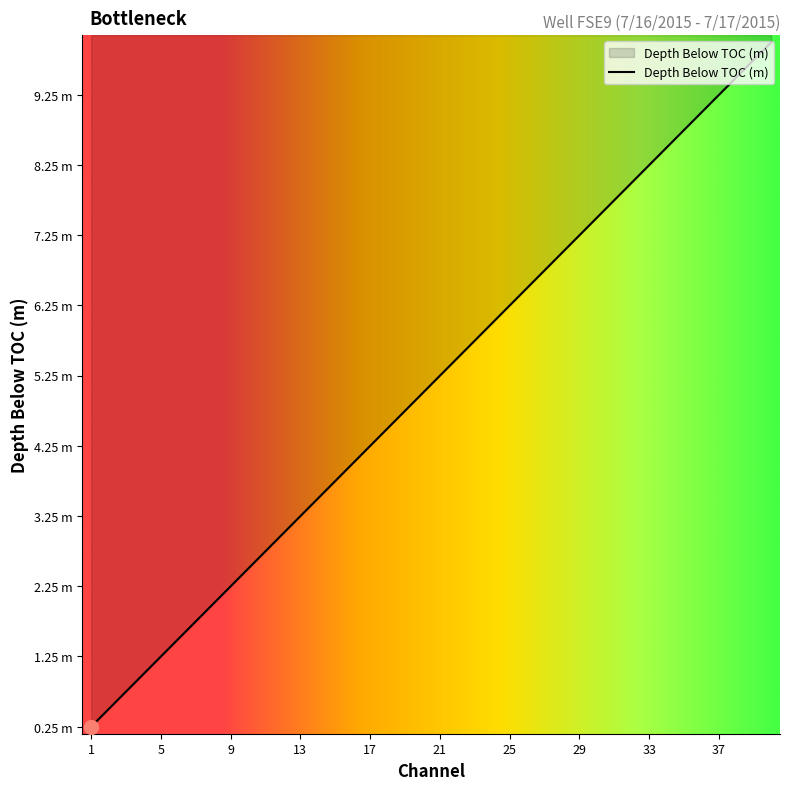

True or false: the data has more than 2 interior local peaks.

False